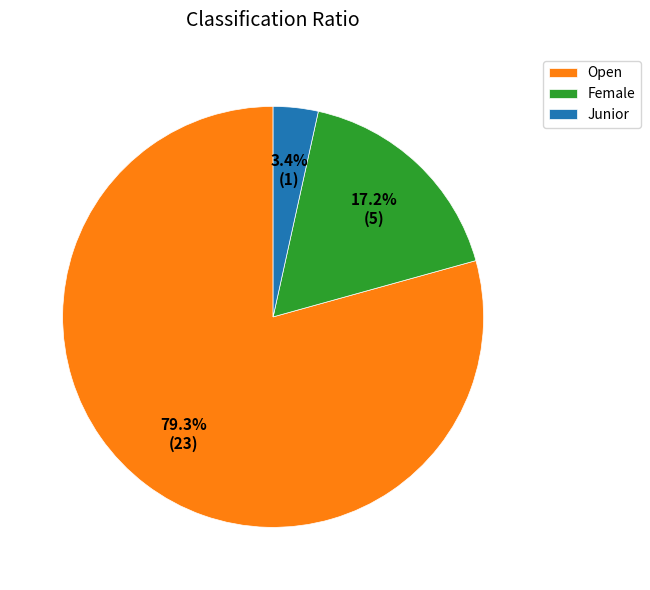

Which has a higher value, Junior or Female?

Female